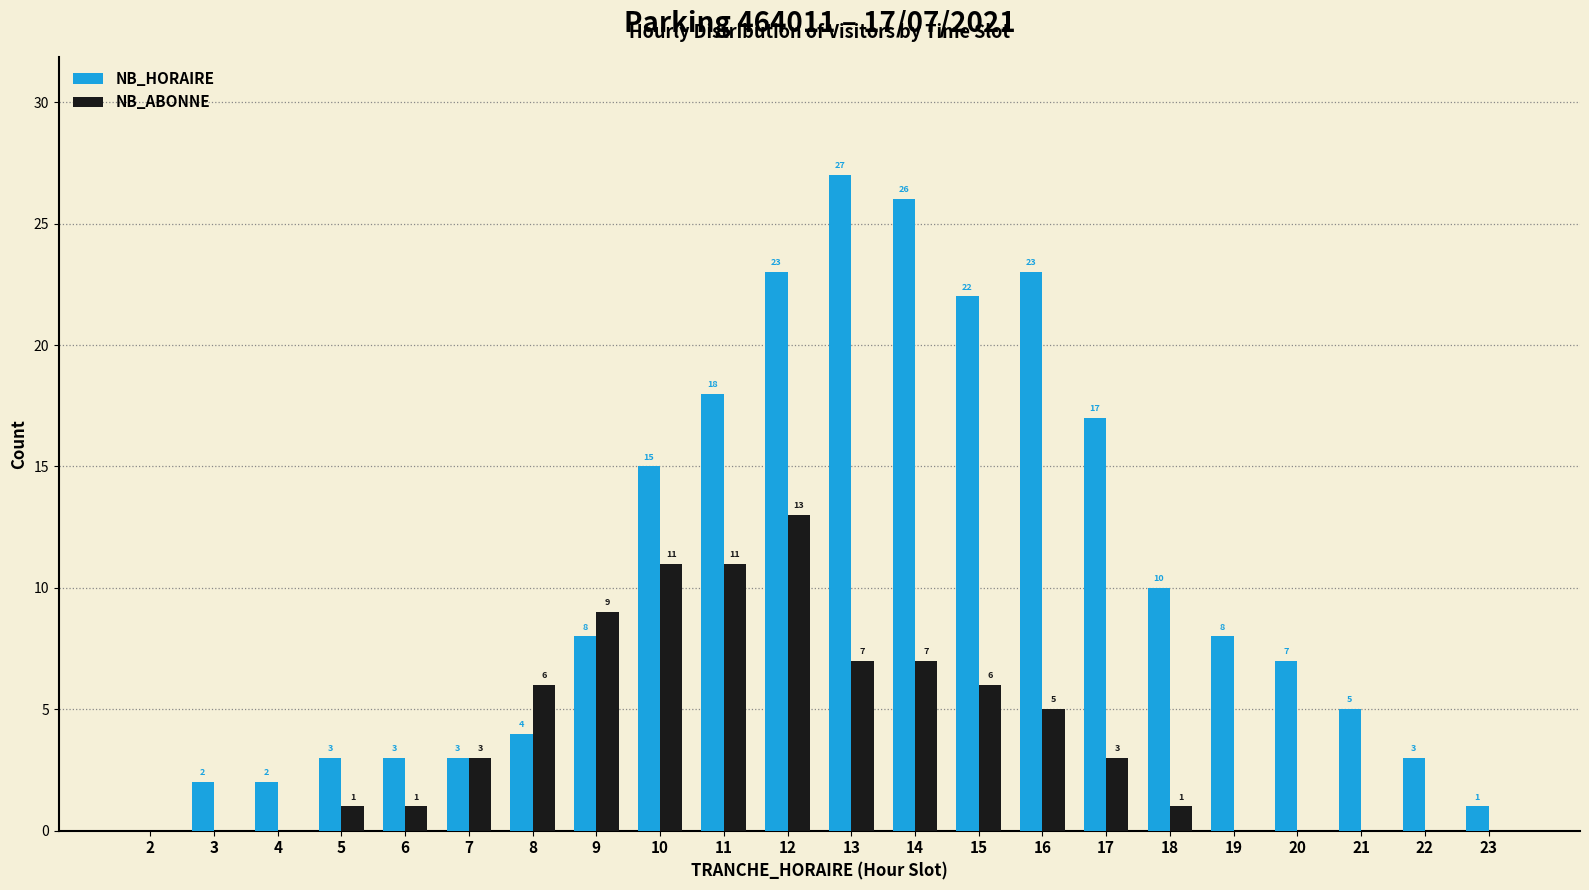

Reading right to left, list all the values displayed in this chart.

NB_HORAIRE: 23=1	22=3	21=5	20=7	19=8	18=10	17=17	16=23	15=22	14=26	13=27	12=23	11=18	10=15	9=8	8=4	7=3	6=3	5=3	4=2	3=2	2=0
NB_ABONNE: 23=0	22=0	21=0	20=0	19=0	18=1	17=3	16=5	15=6	14=7	13=7	12=13	11=11	10=11	9=9	8=6	7=3	6=1	5=1	4=0	3=0	2=0